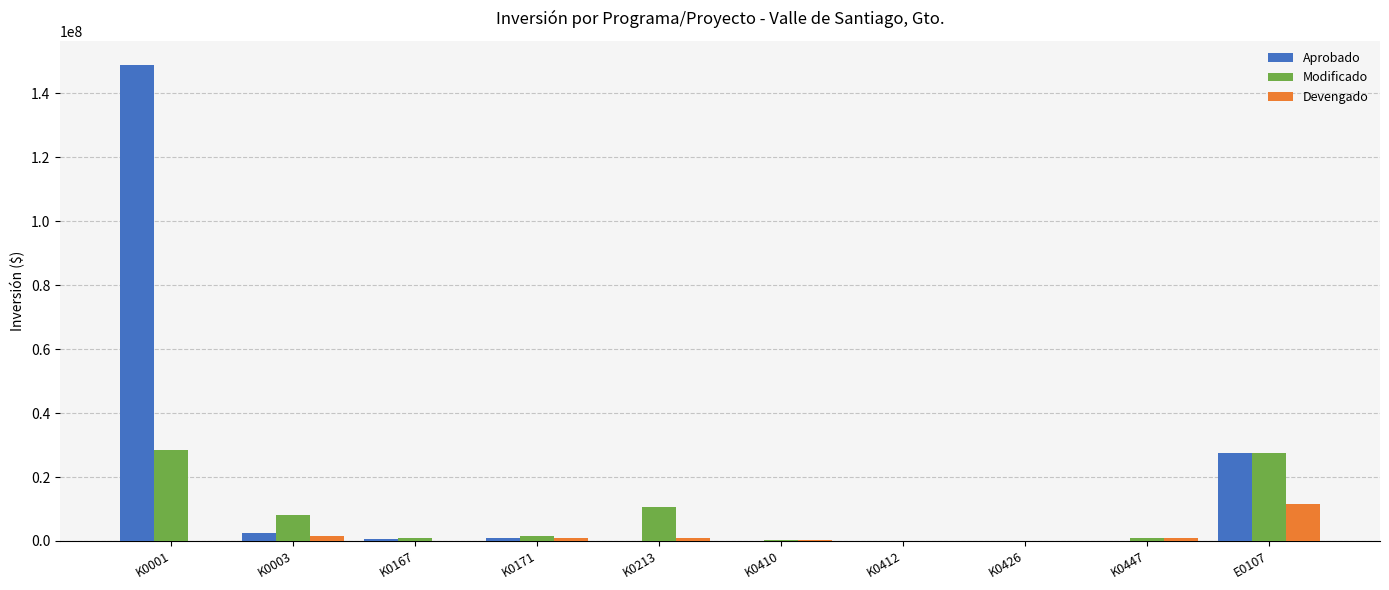

What is the average value of the Aprobado series?

18066000.0